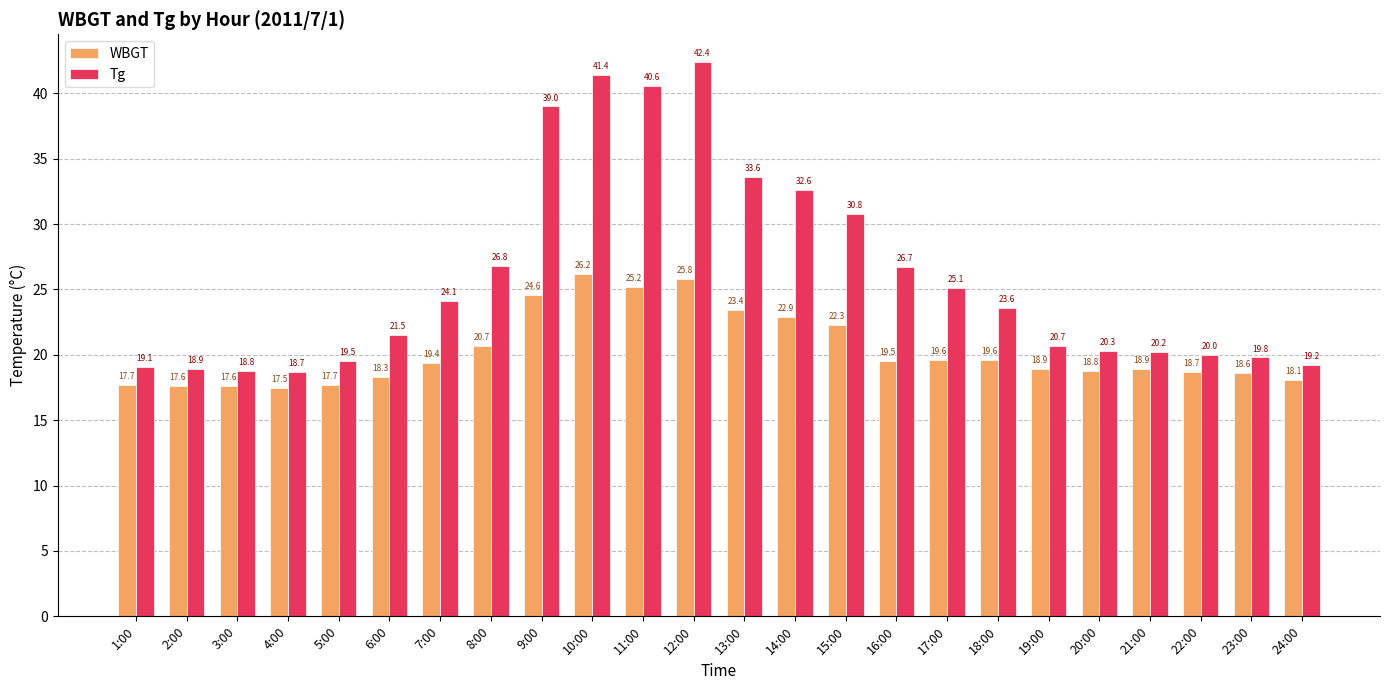

At 16:00, list the series in order from smallest to largest.

WBGT, Tg